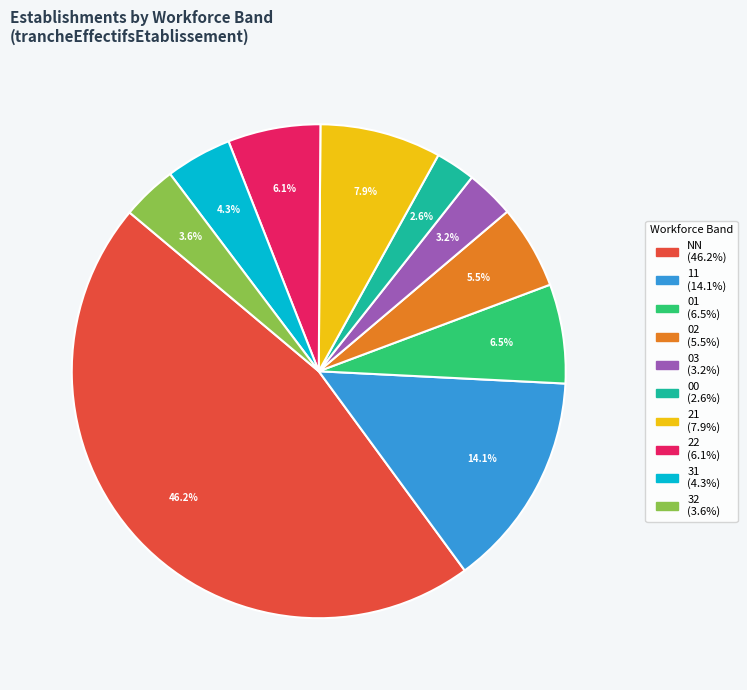

To the nearest percent, what is the average slice percentage?

10%